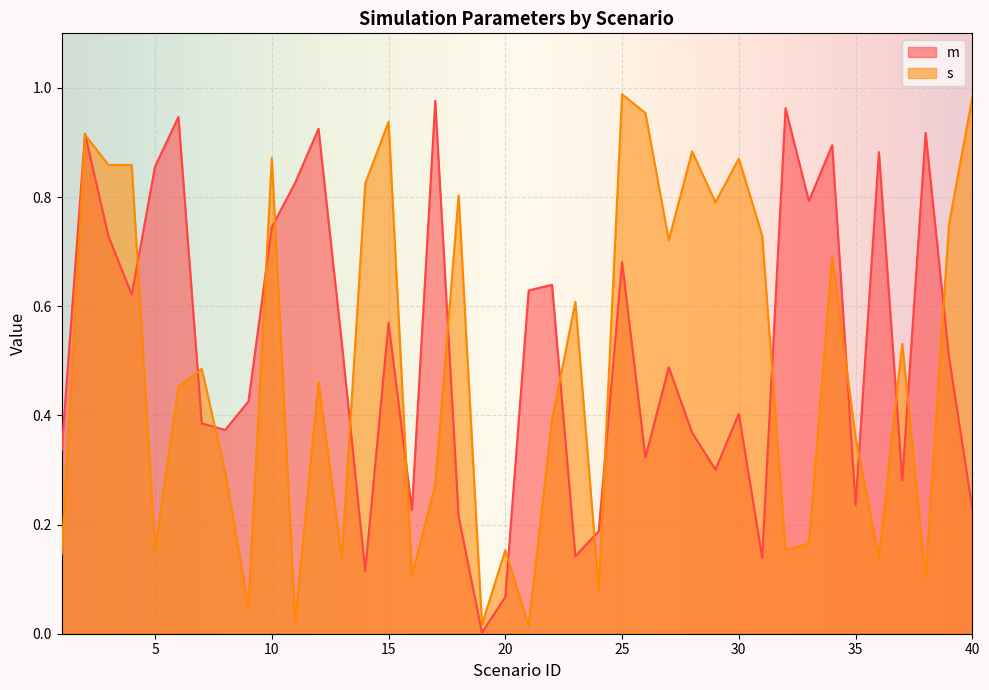

How many lines are shown in the chart?

2